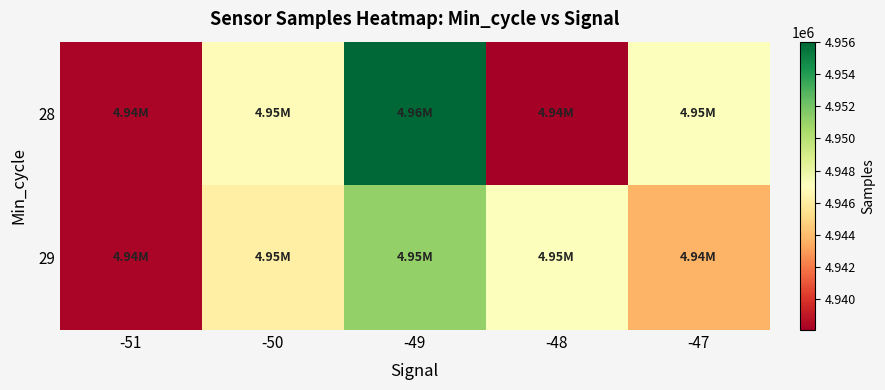

Count the number of categories in the chart.

5